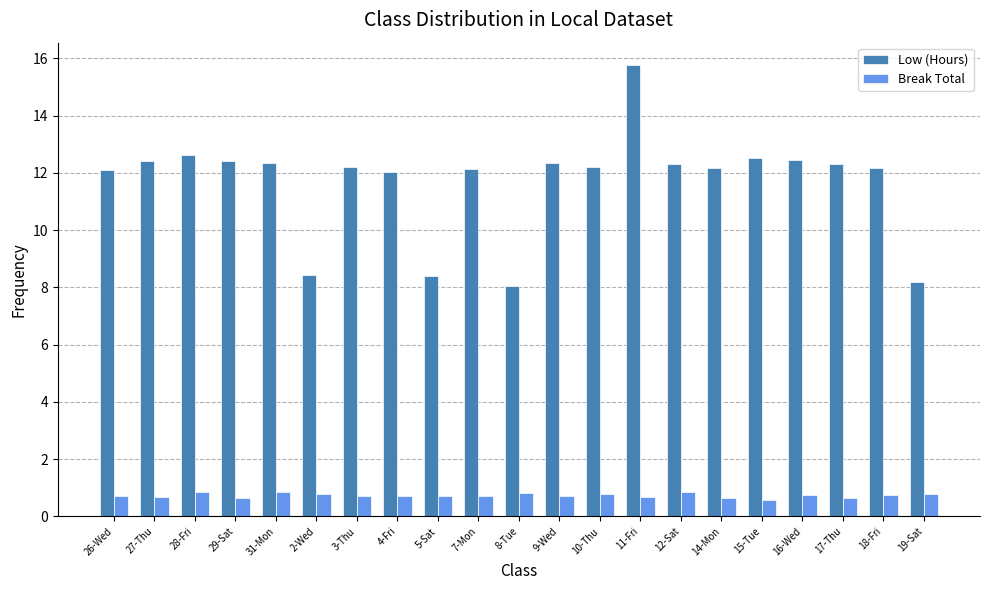

Count the Break Total values in the range 0 to 1.

21